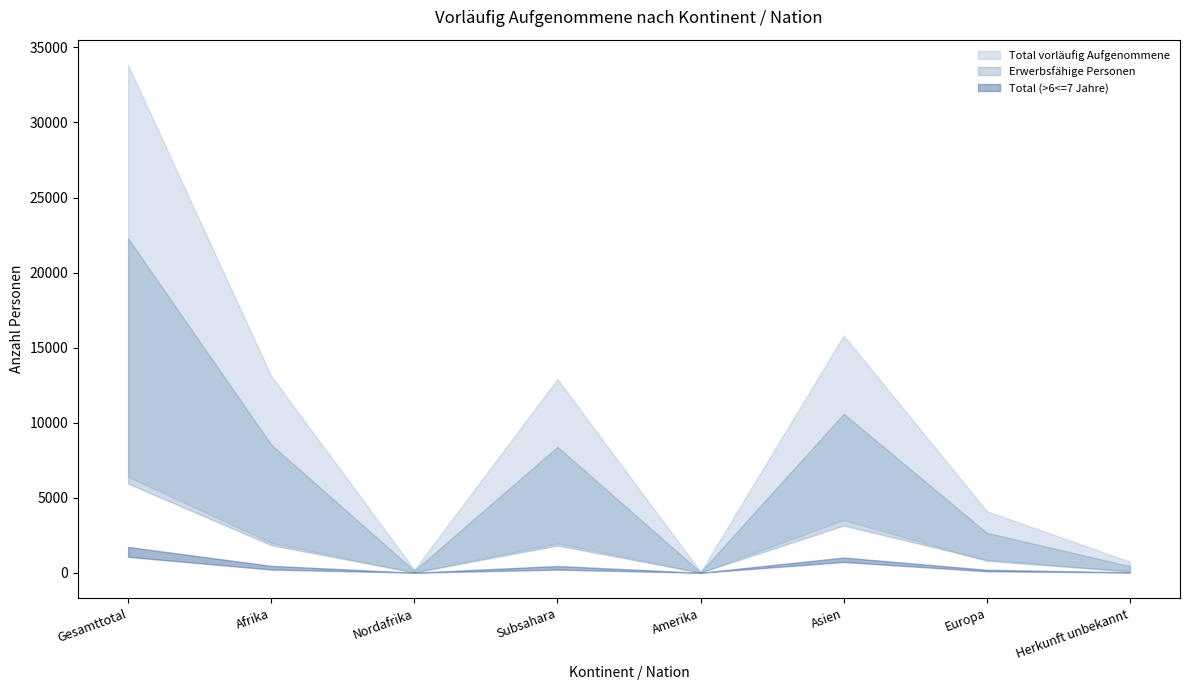

What is the sum of all Erwerbstätige Personen values?

14793